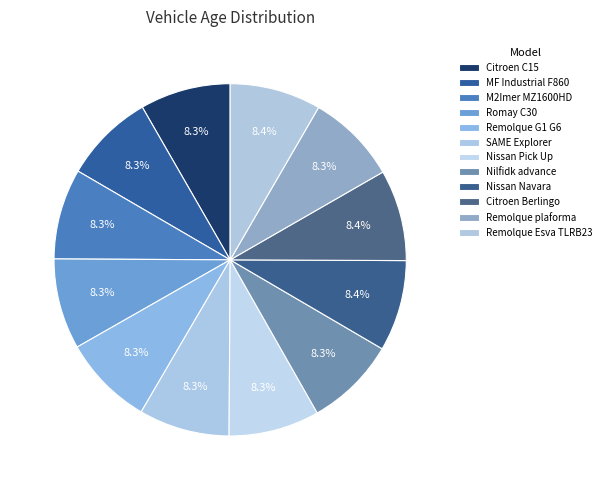

Is it true that SAME Explorer is 8% of the pie?

True